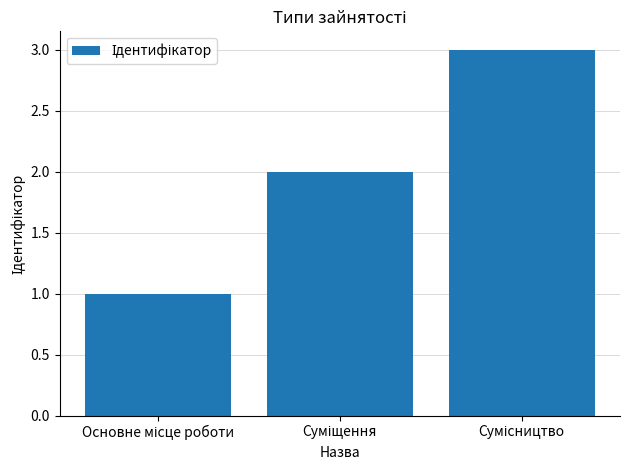

How many categories are shown in the chart?

3